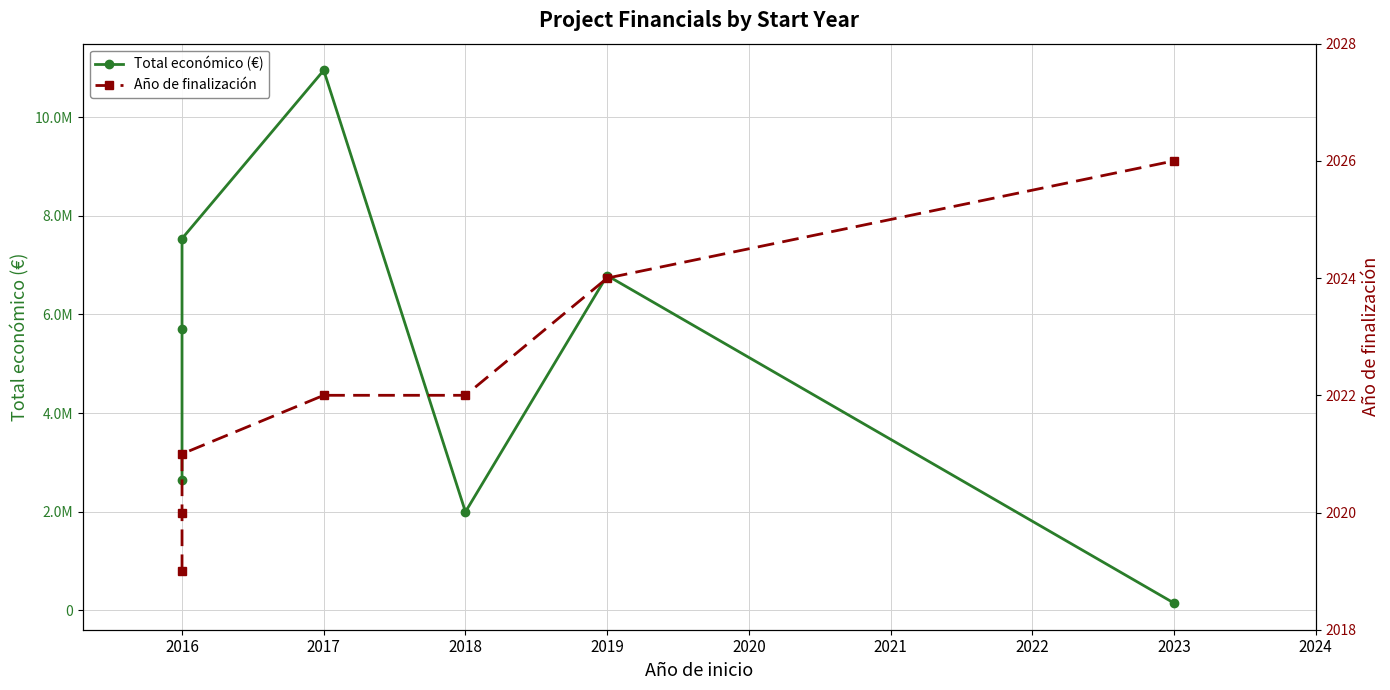

What is the spread (max minus min) of values at 2016?

5698527